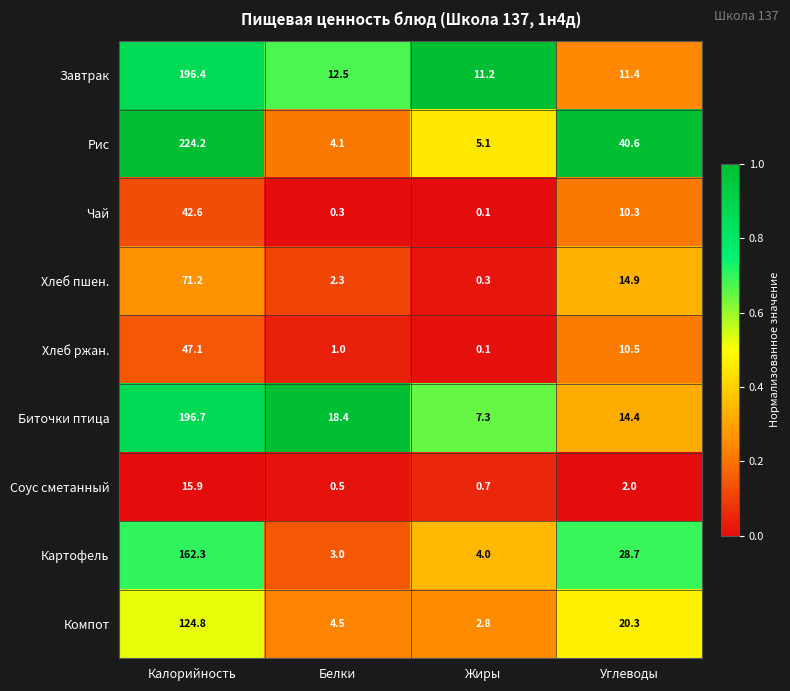

Which series has the largest range (max minus min)?

Рис